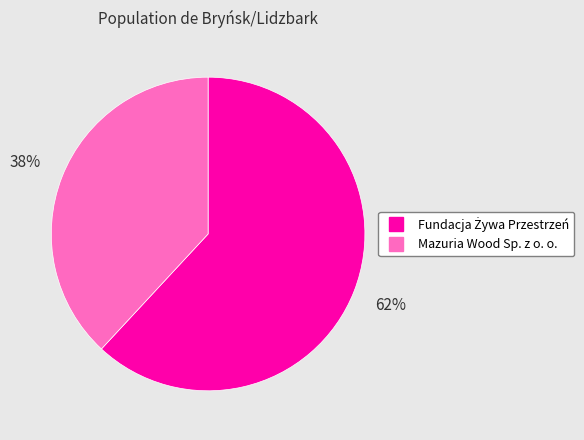

True or false: Mazuria Wood Sp. z o. o. accounts for 49% of the total.

False